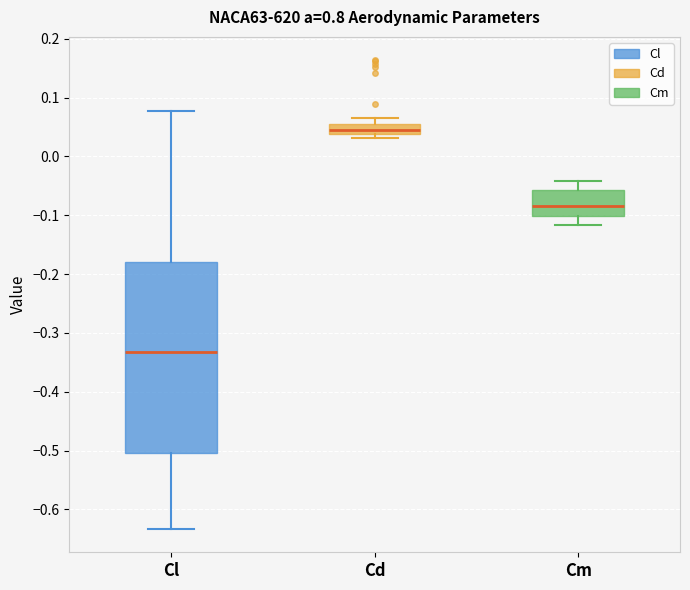

Which box is the tallest, from its lower edge to its upper edge?

Cl